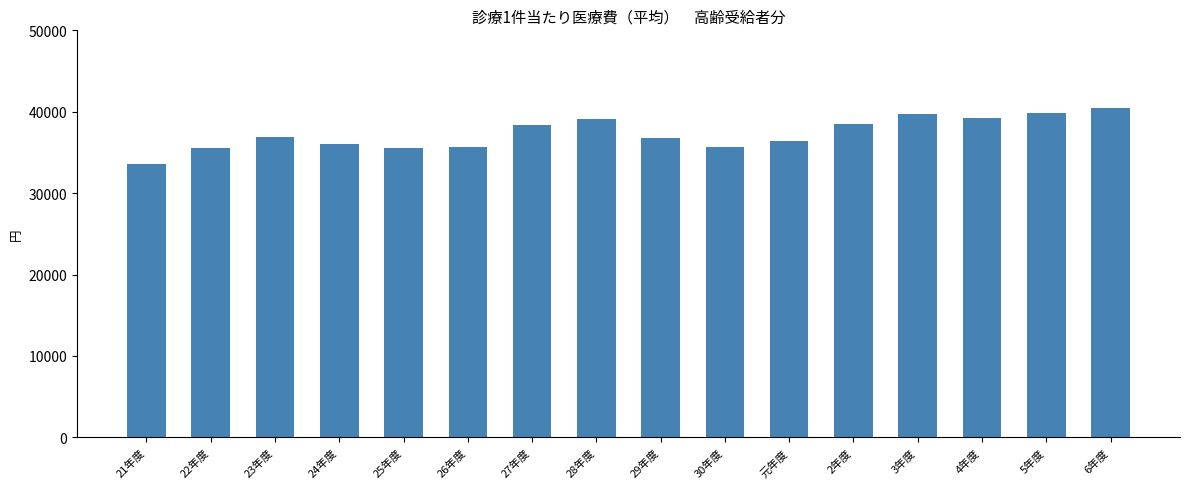

What is the value of the 14th bar from the left?

39277